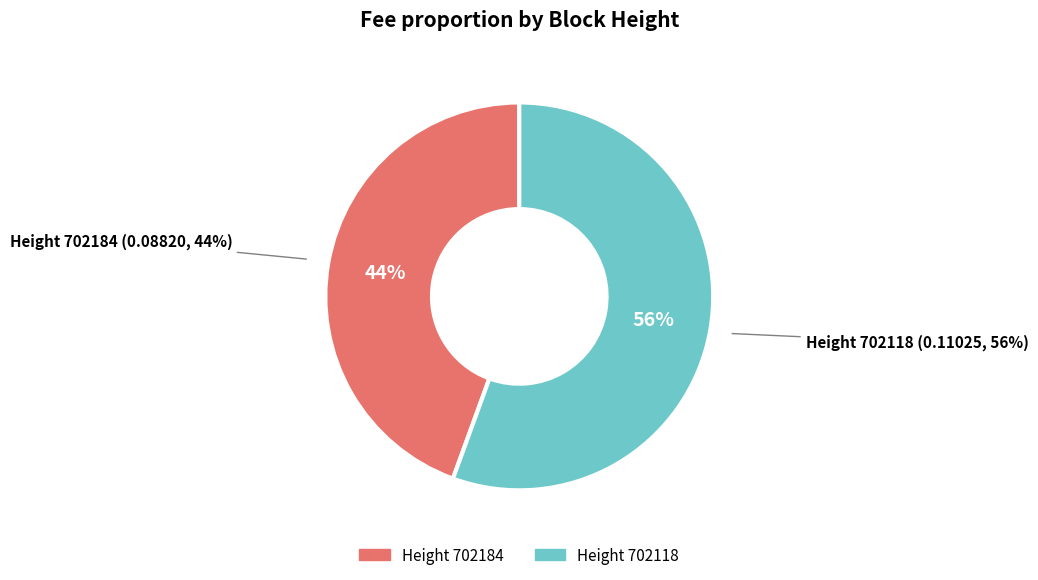

What percentage is NOT represented by 702184?

55.6%